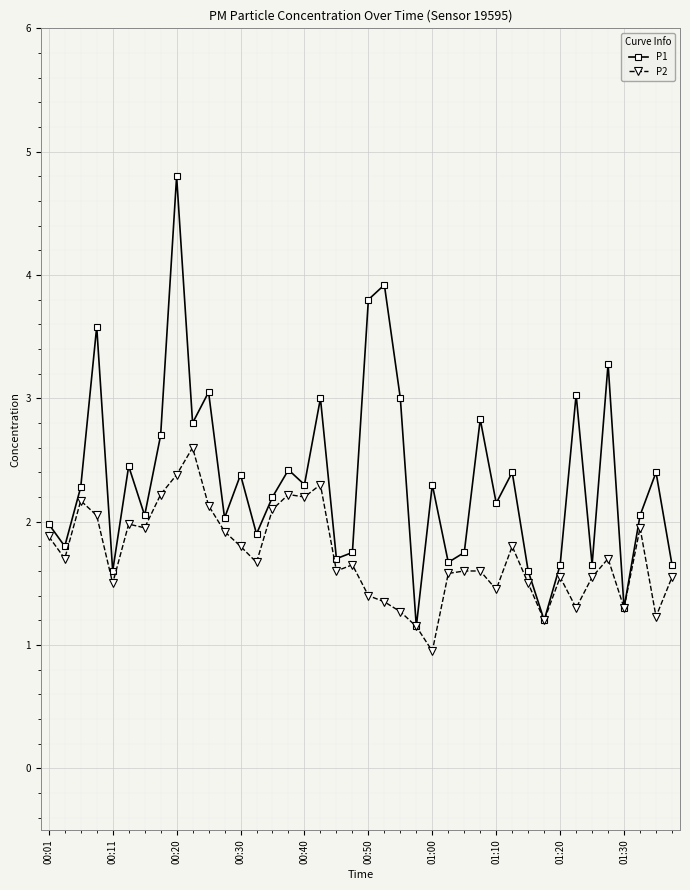

Which series has the largest total across all categories?

P1